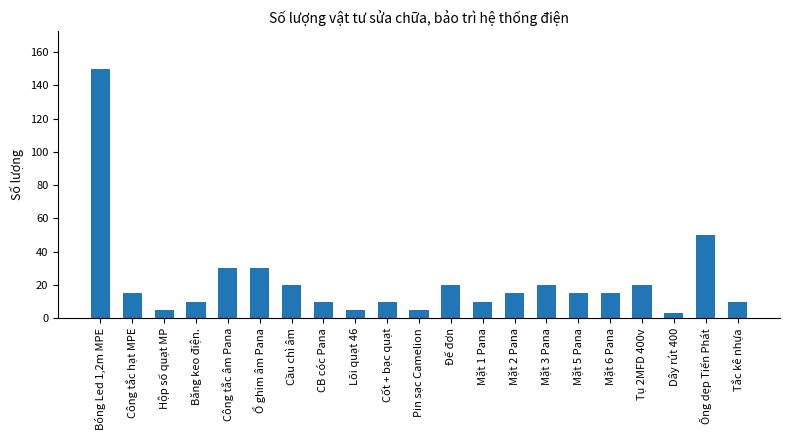

Which has a higher value, Bóng Led 1,2m MPE or Mặt 3 Pana?

Bóng Led 1,2m MPE